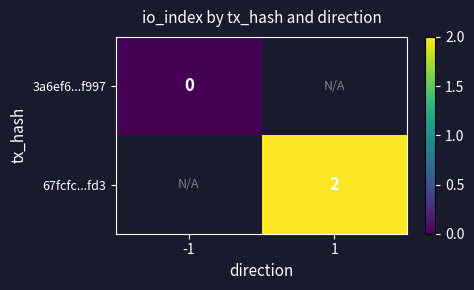

Is the value of 3a6ef6...f997 at -1 greater than the value of 67fcfc...fd3 at 1?

No